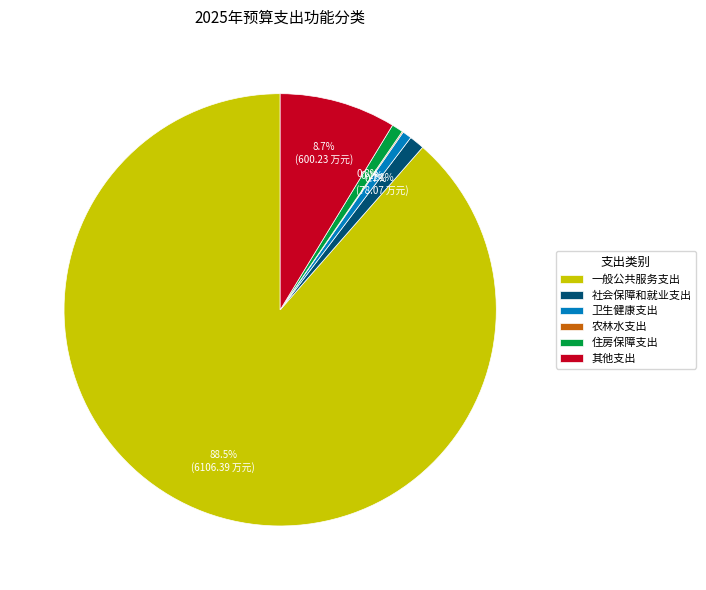

Which category accounts for the majority?

一般公共服务支出